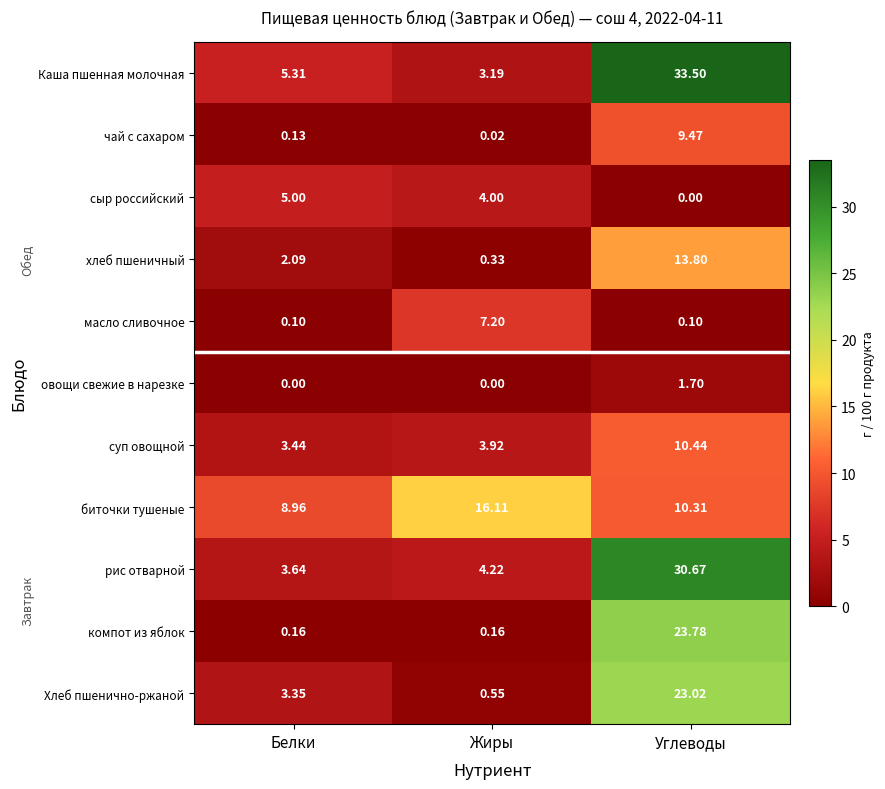

Where does the биточки тушеные series first go above 10?

Жиры